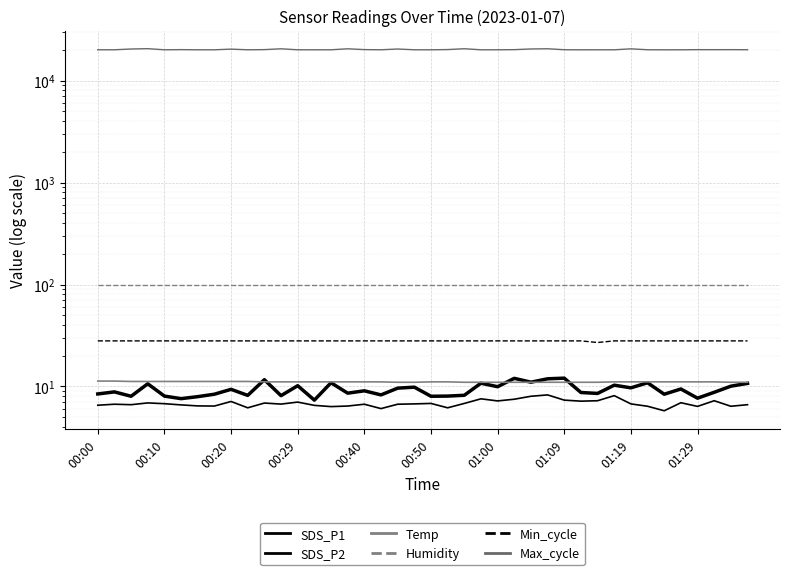

Does the chart display data point markers on the line(s)?

No